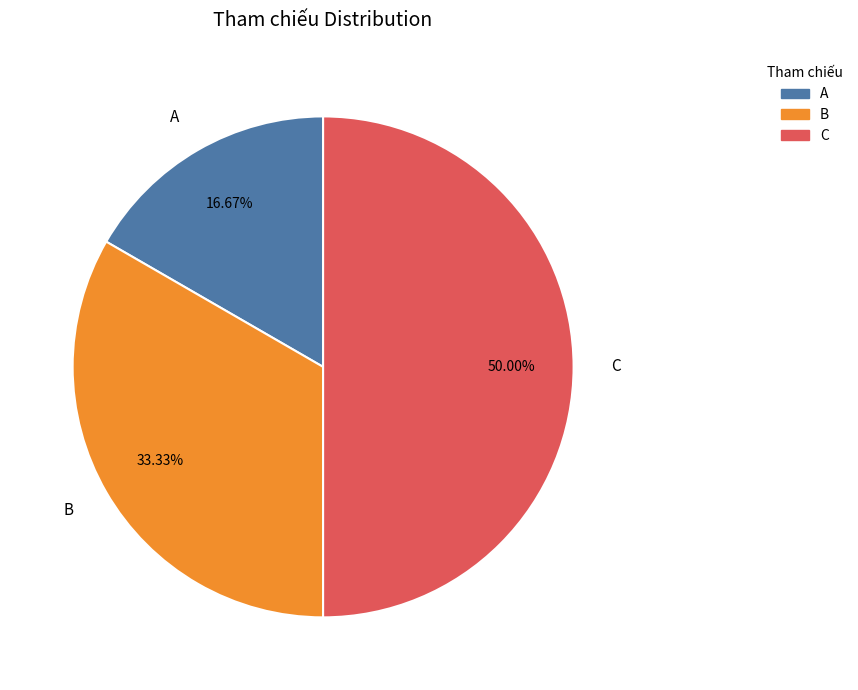

True or false: B accounts for 39% of the total.

False